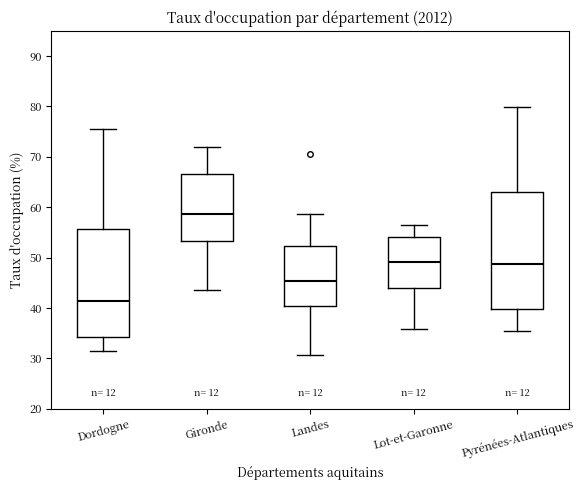

Which box is the tallest, from its lower edge to its upper edge?

Pyrénées-Atlantiques